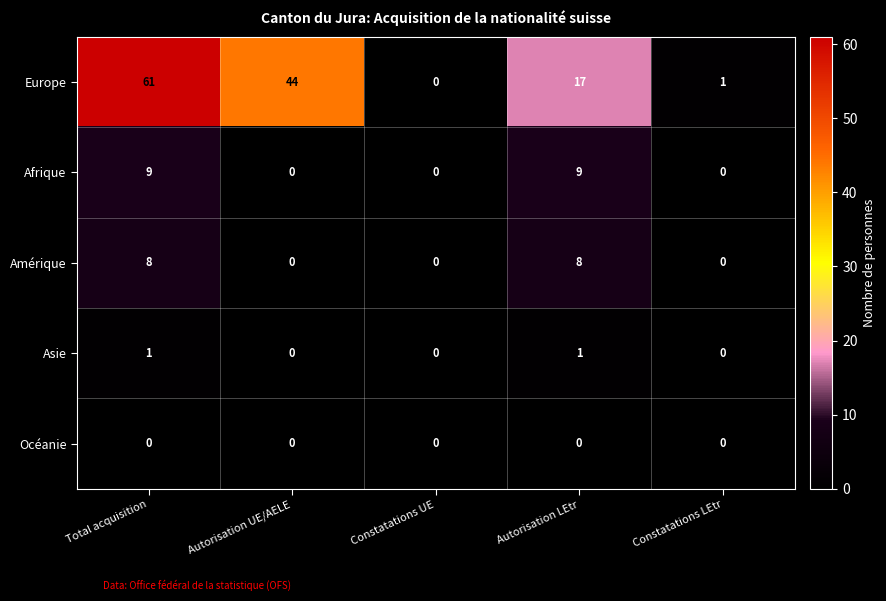

What is the total value across all series at Constatations LEtr?

1